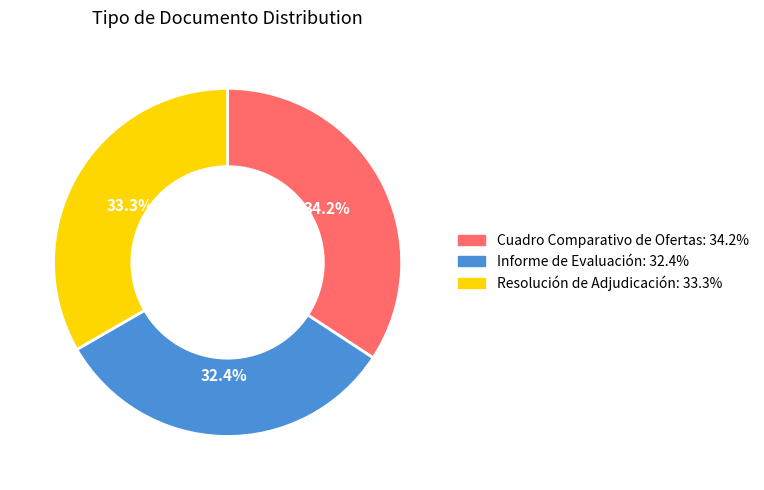

How many segments does this pie chart have?

3